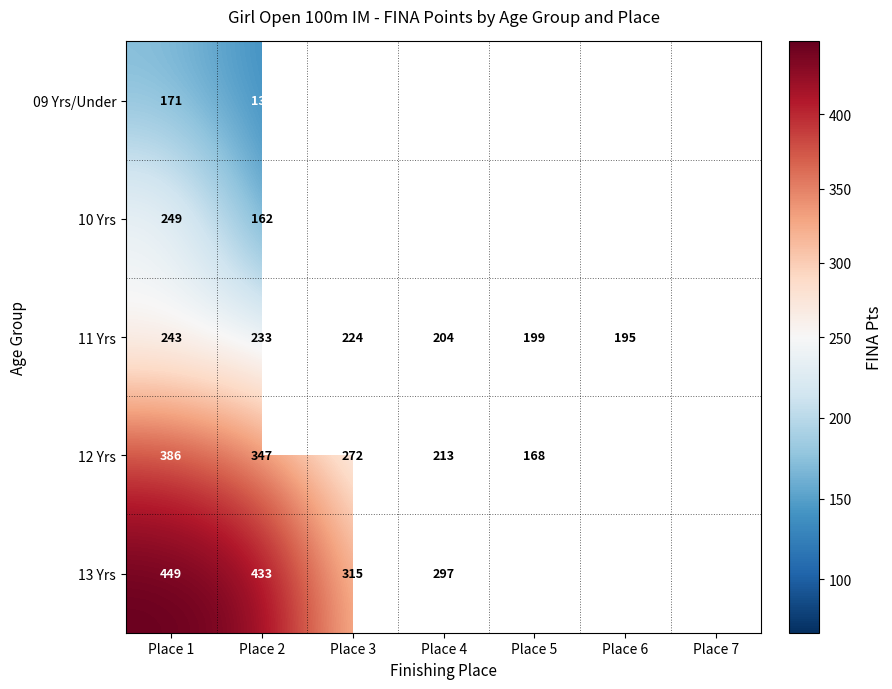

At Place 1, list the series in order from smallest to largest.

09 Yrs/Under, 11 Yrs, 10 Yrs, 12 Yrs, 13 Yrs